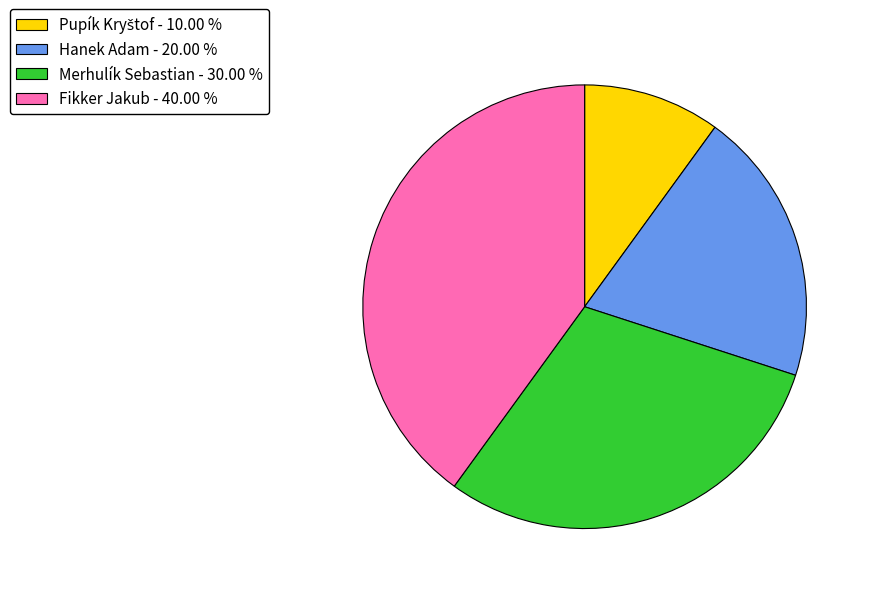

Does Hanek Adam represent more than half of the total?

No